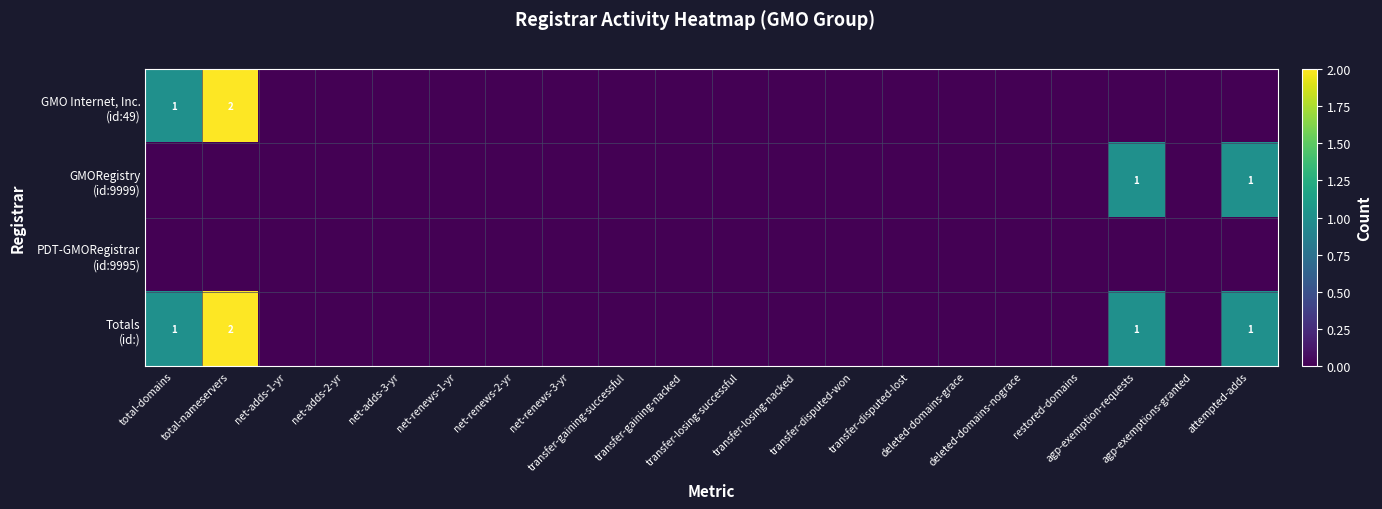

List the series in order of their overall mean, highest first.

Totals (id:), GMO Internet, Inc. (id:49), GMORegistry (id:9999), PDT-GMORegistrar (id:9995)